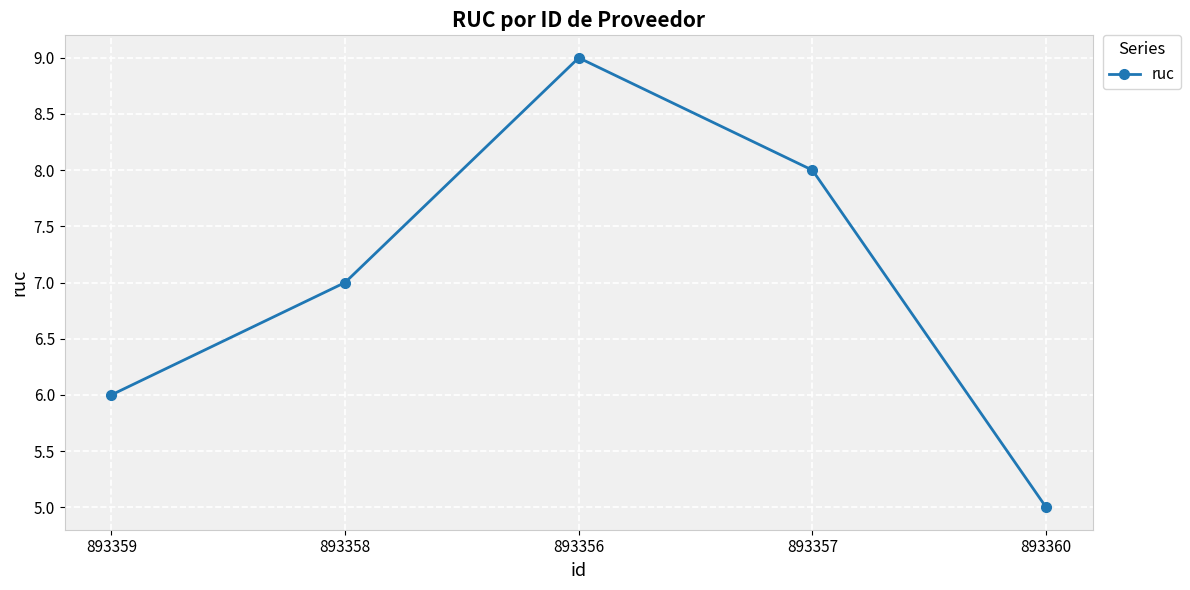

Rank the categories by value from lowest to highest.

893360, 893359, 893358, 893357, 893356